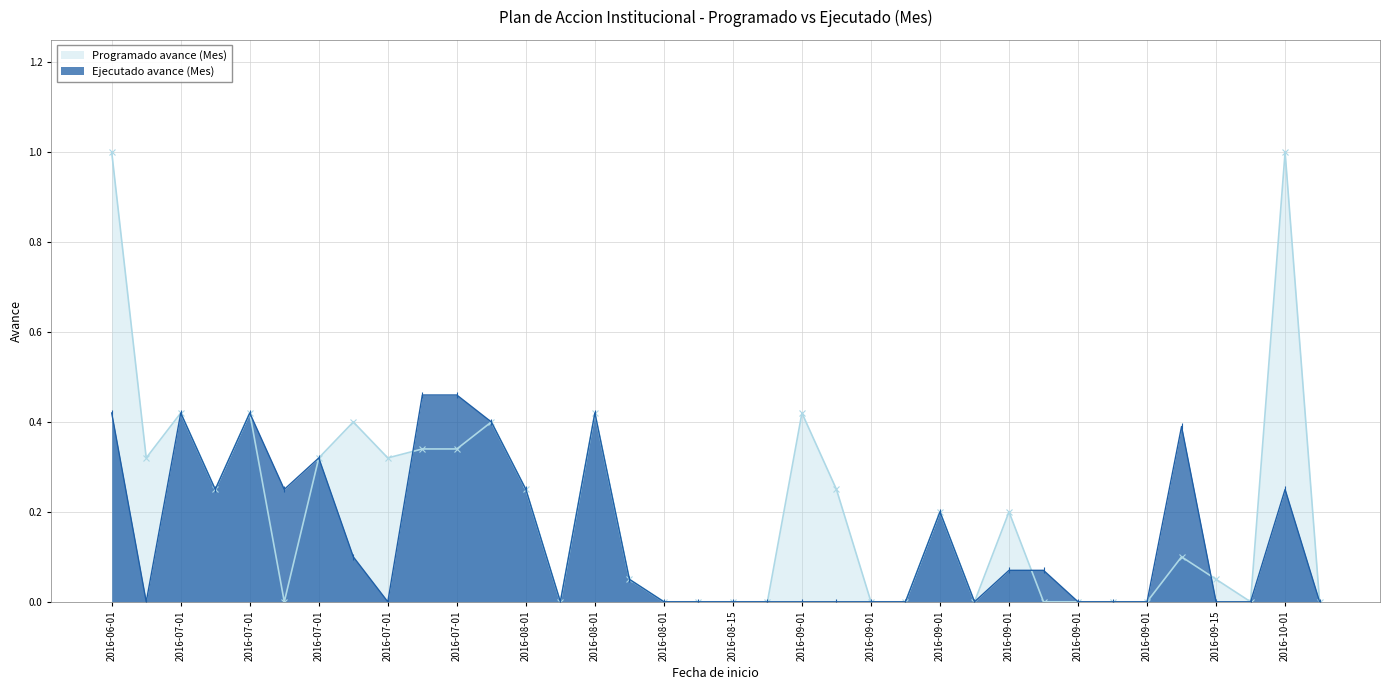

Is the value of Programado avance (Mes) at 2016-08-01 greater than the value of Ejecutado avance (Mes) at 2016-09-01?

Yes